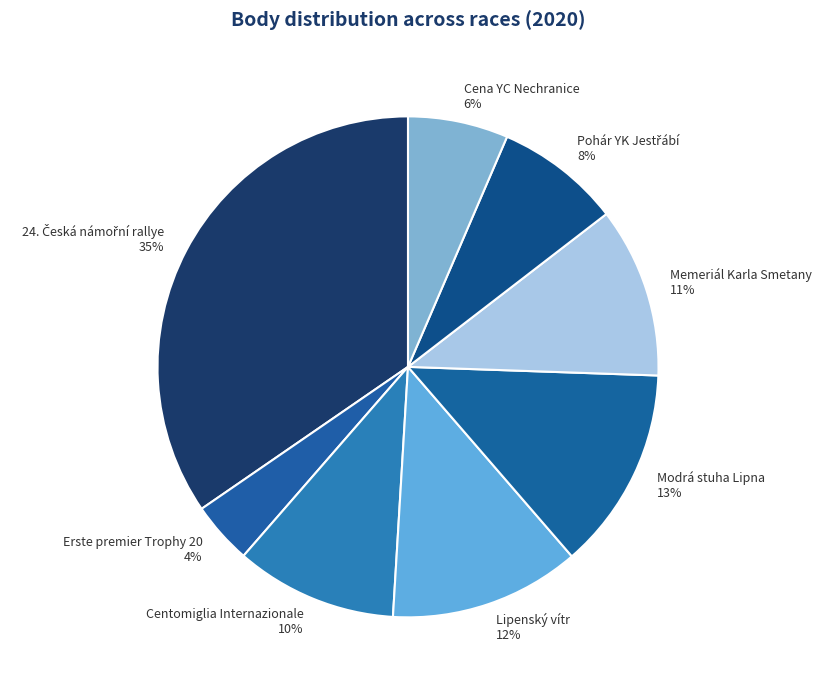

Does Memeriál Karla Smetany represent more than half of the total?

No